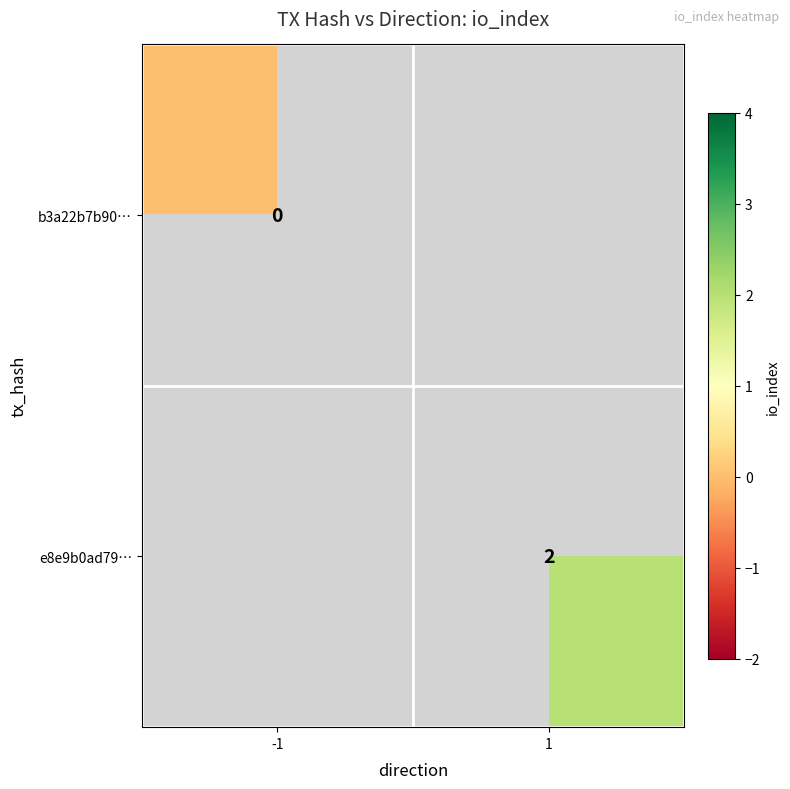

Is the value of e8e9b0ad79… at 1 greater than the value of b3a22b7b90… at -1?

Yes